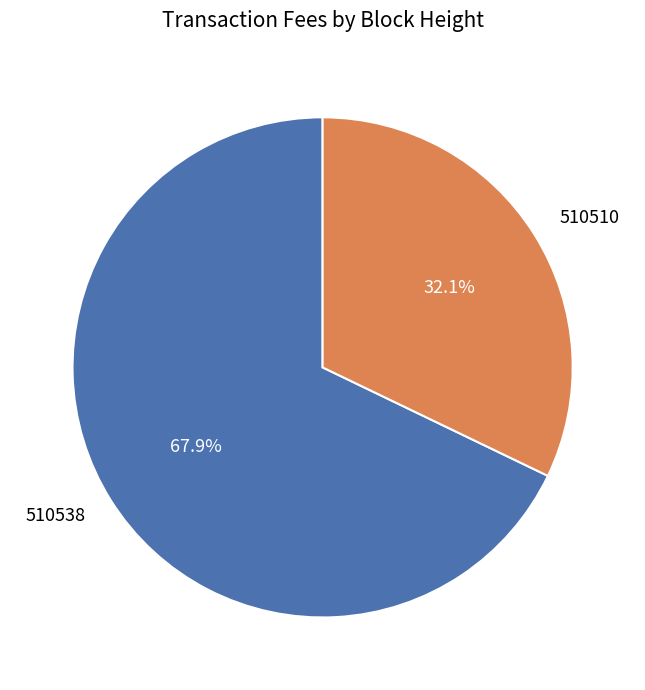

What percentage is the 510510 slice, to the nearest percent?

32%